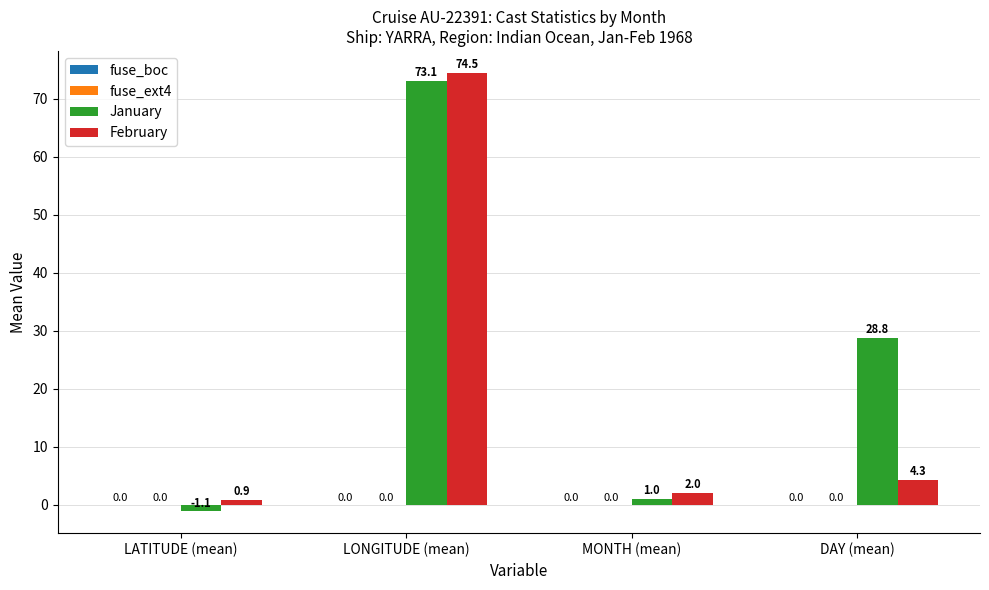

Read the February value at MONTH (mean).

2.0